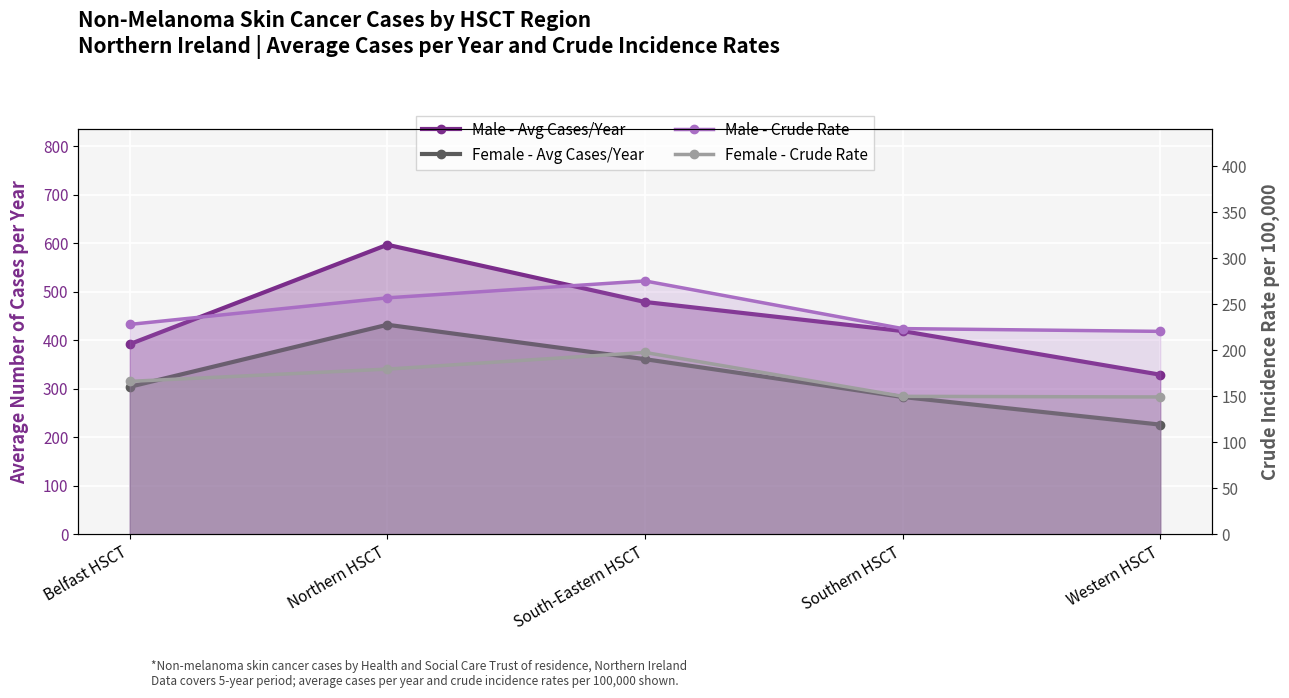

How many values in the Male - Avg Cases/Year series exceed 419?

2